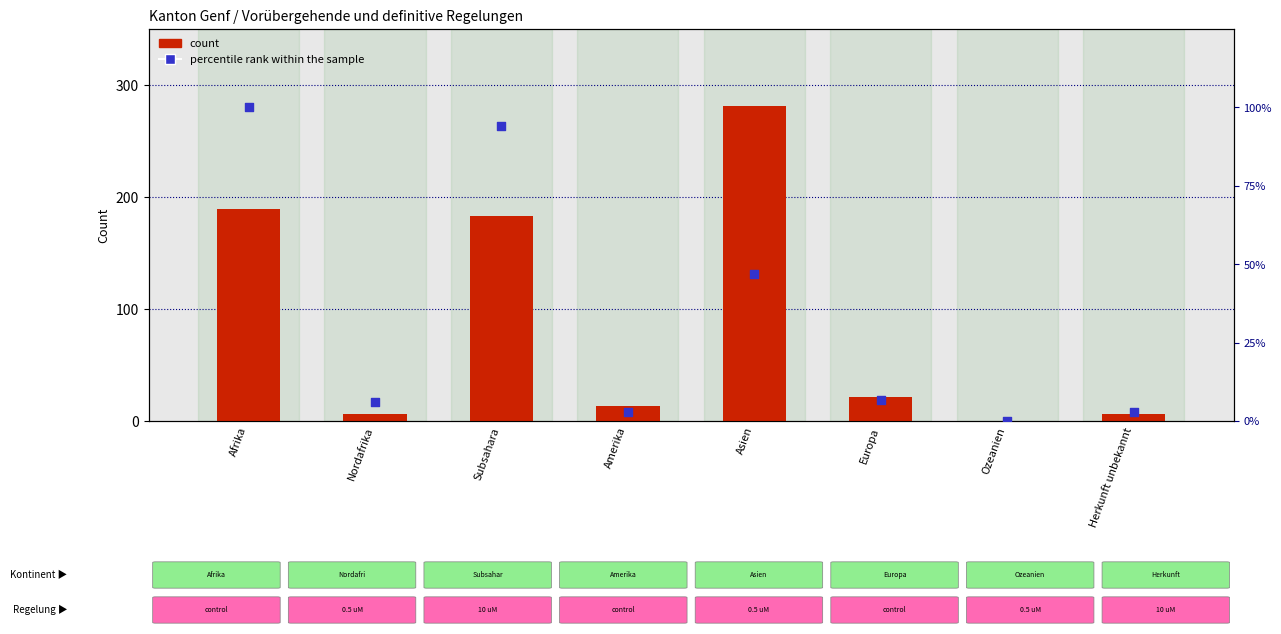

What is the total value across all series at Afrika?

289.0